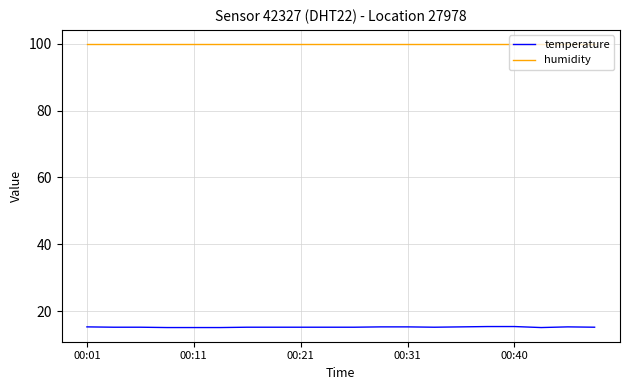

Does the chart have visible grid lines?

Yes